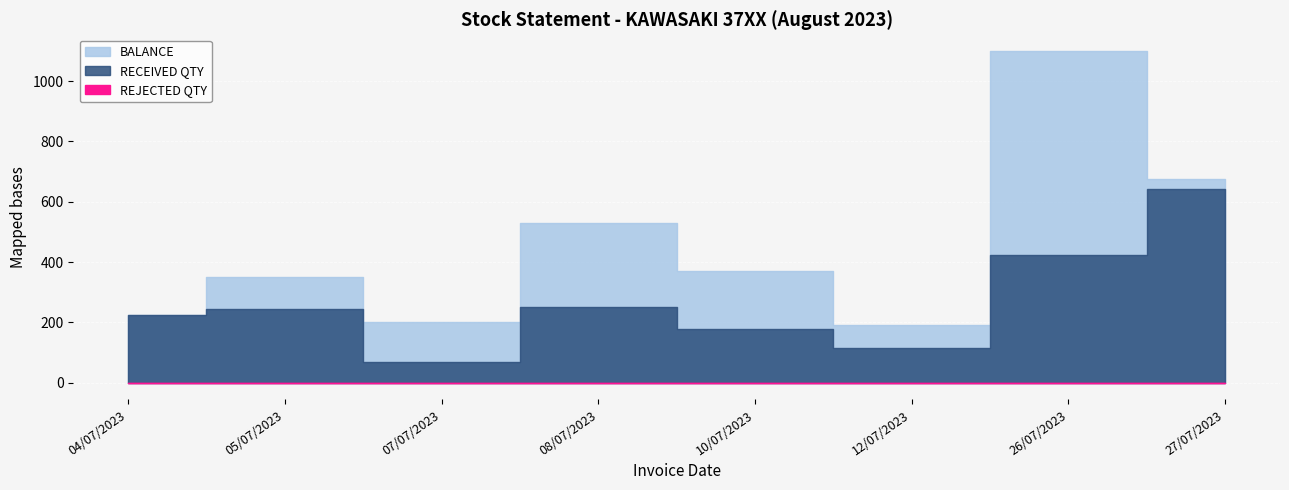

Which series changed the most between 04/07/2023 and 07/07/2023?

RECEIVED QTY